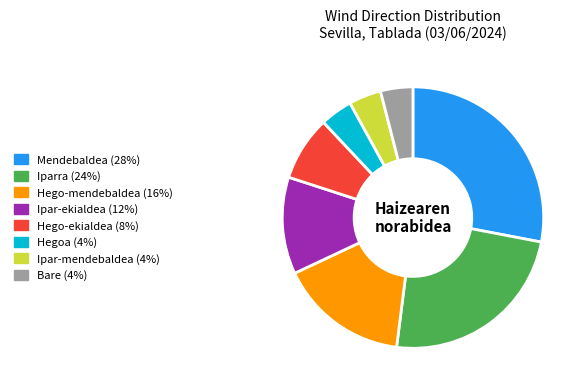

Which category has the biggest portion of the pie?

Mendebaldea